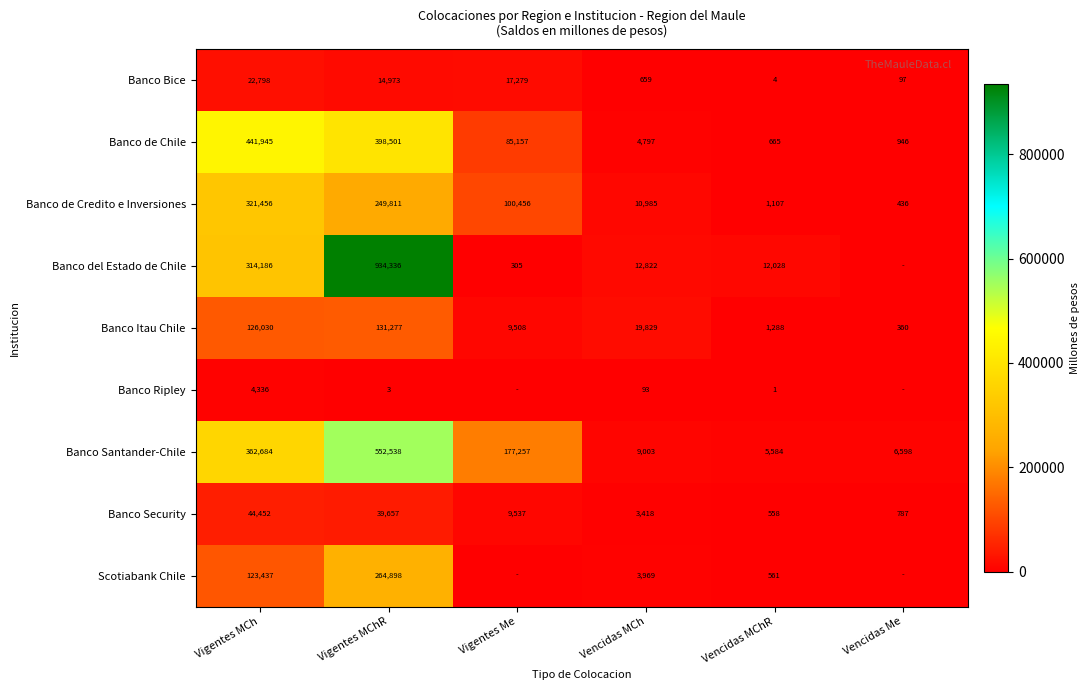

What is the difference between the highest and lowest values at Vigentes MChR?

934333